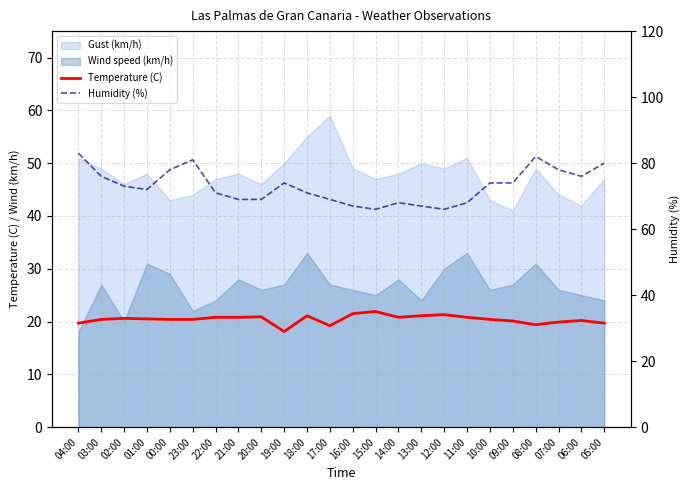

What is the label of the 24th point from the right?

04:00